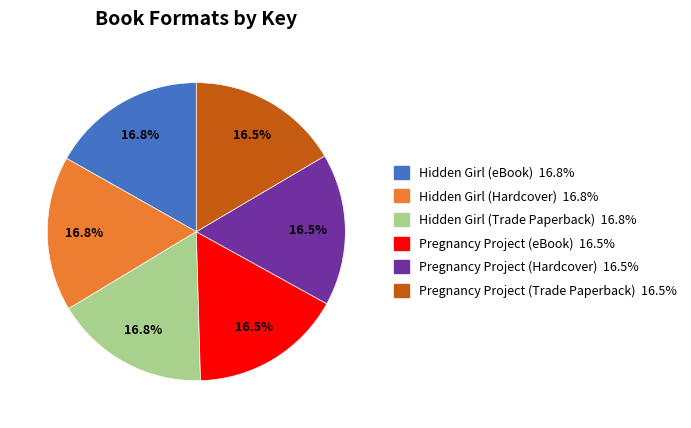

True or false: Pregnancy Project (eBook) accounts for 28% of the total.

False